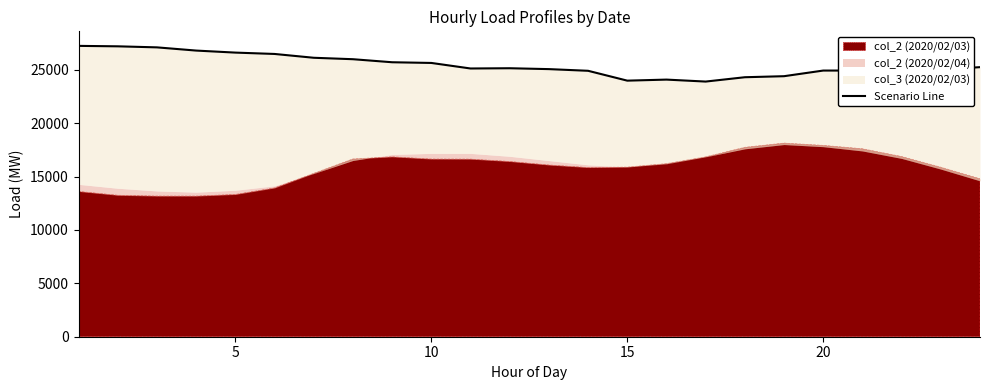

At which label is the value closest to 25570?

10